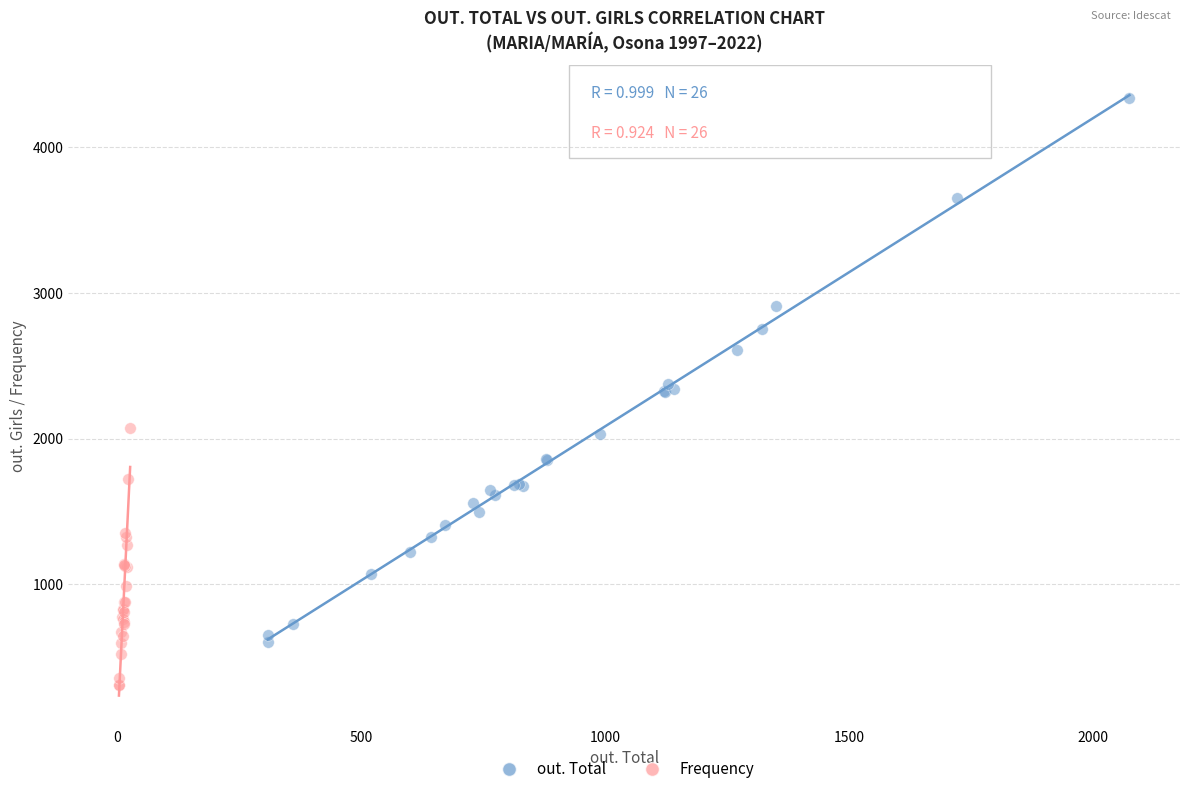

Which series reaches the maximum Y coordinate?

out. Total